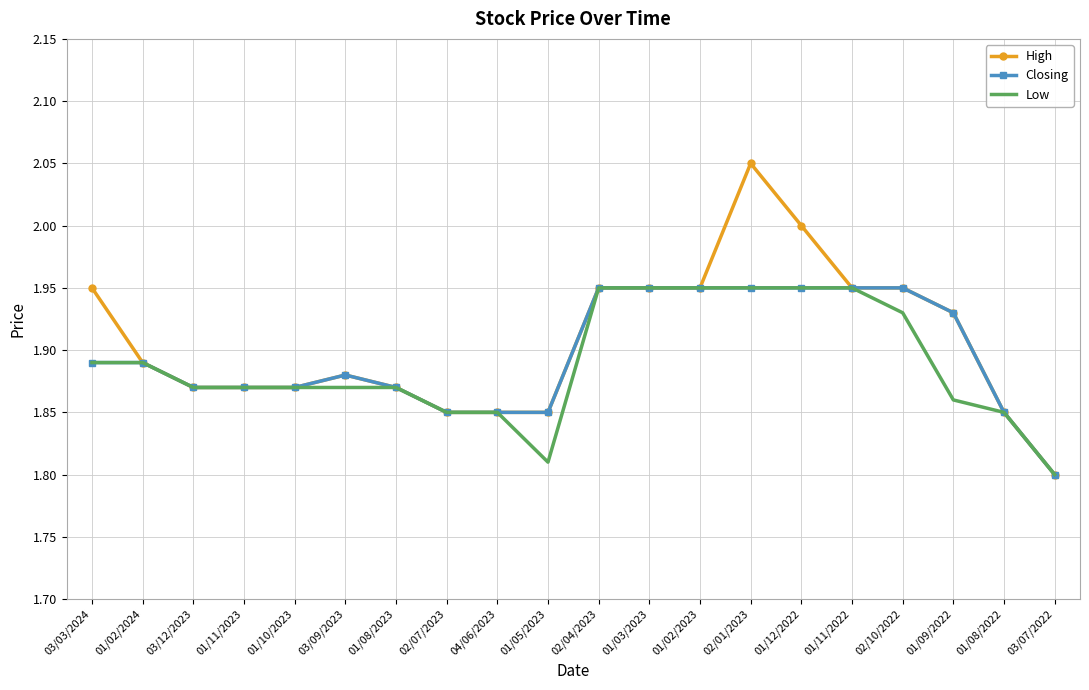

The High series shows 0.8 at 02/07/2023. True or false?

False